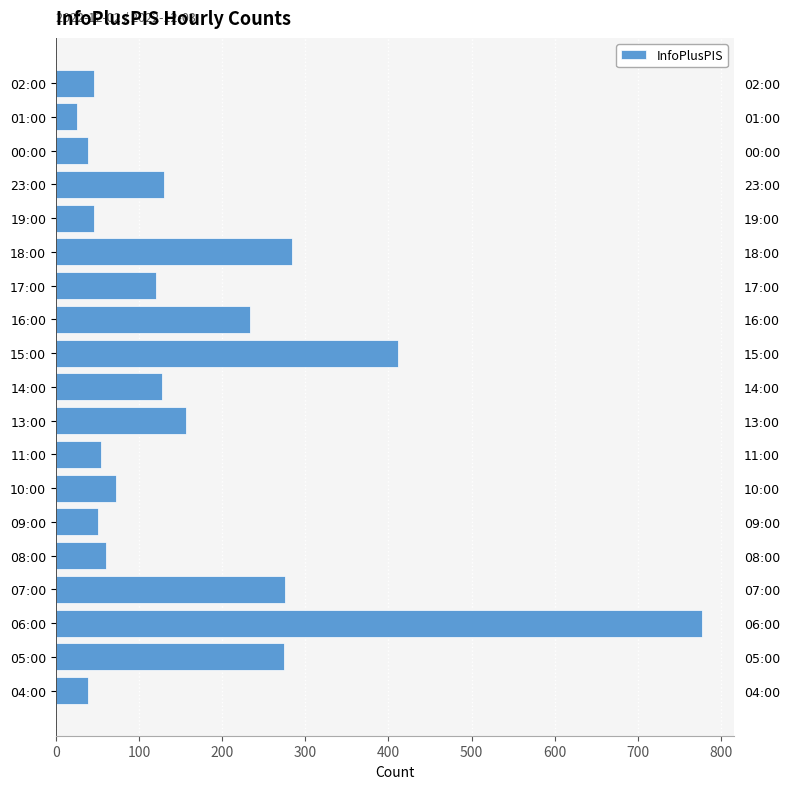

True or false: the data shows 59 at 17:00.

False